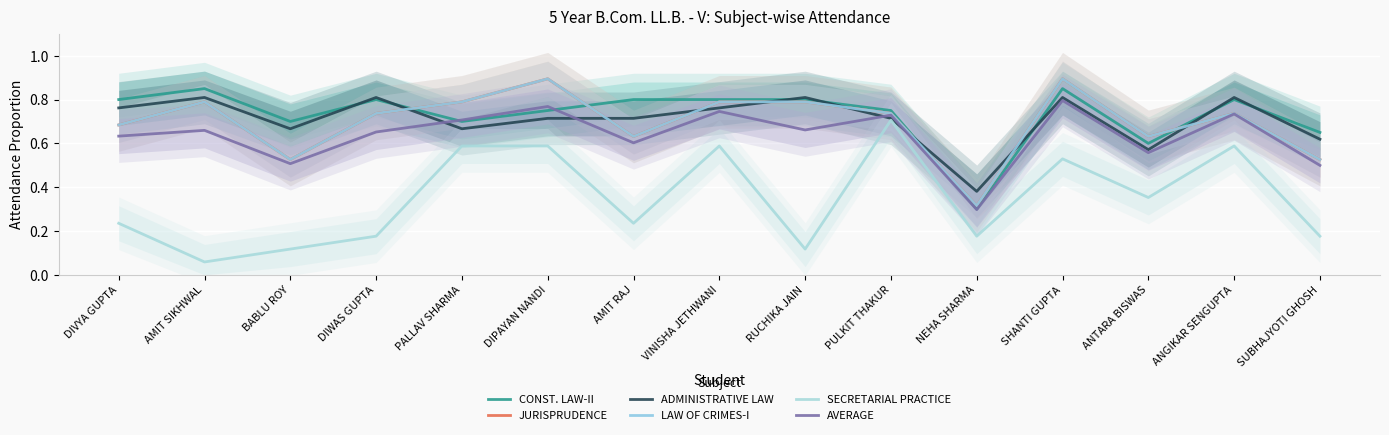

At which category is the sum across all series the highest?

SHANTI GUPTA